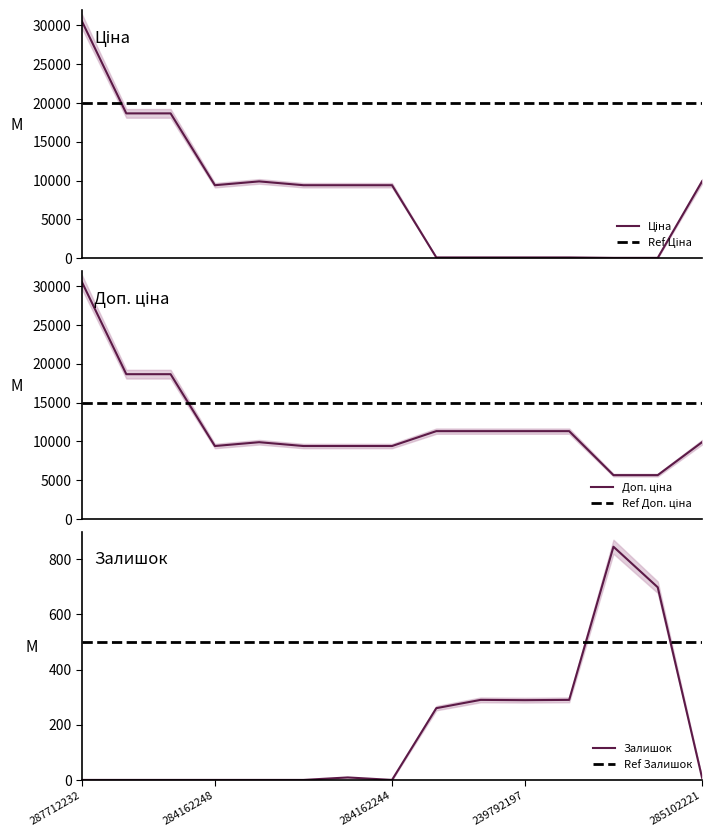

Is it true that Залишок equals 8 at 285102221?

True